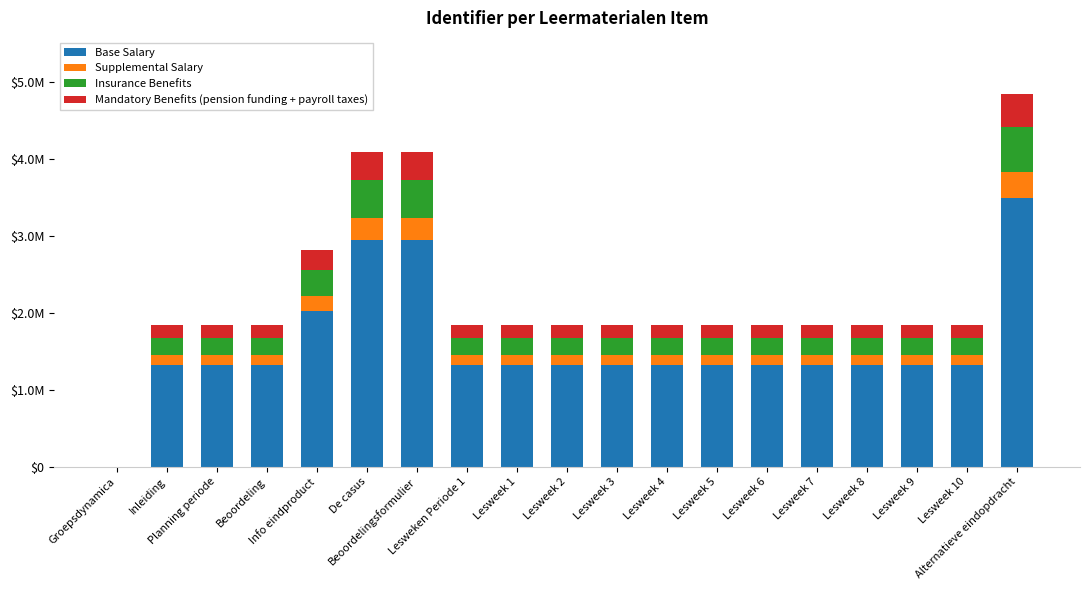

At which label does Base Salary first exceed 1327462?

Info eindproduct